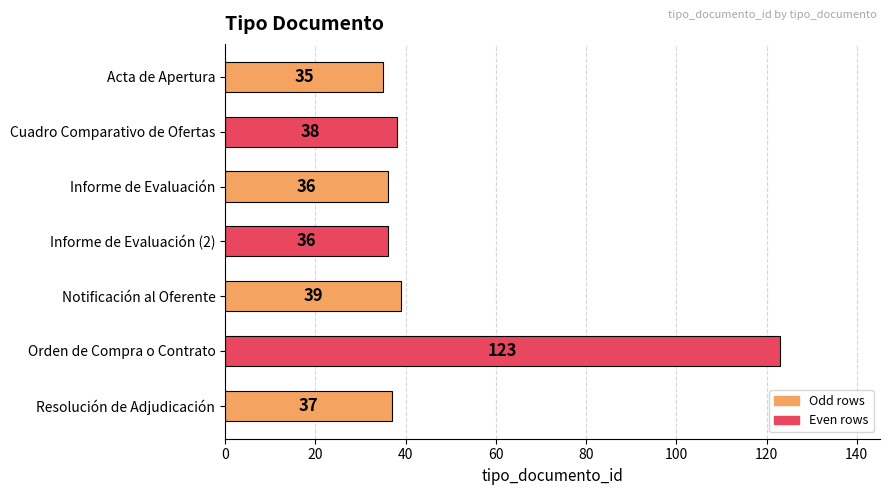

What is the difference between the maximum and minimum values?

88